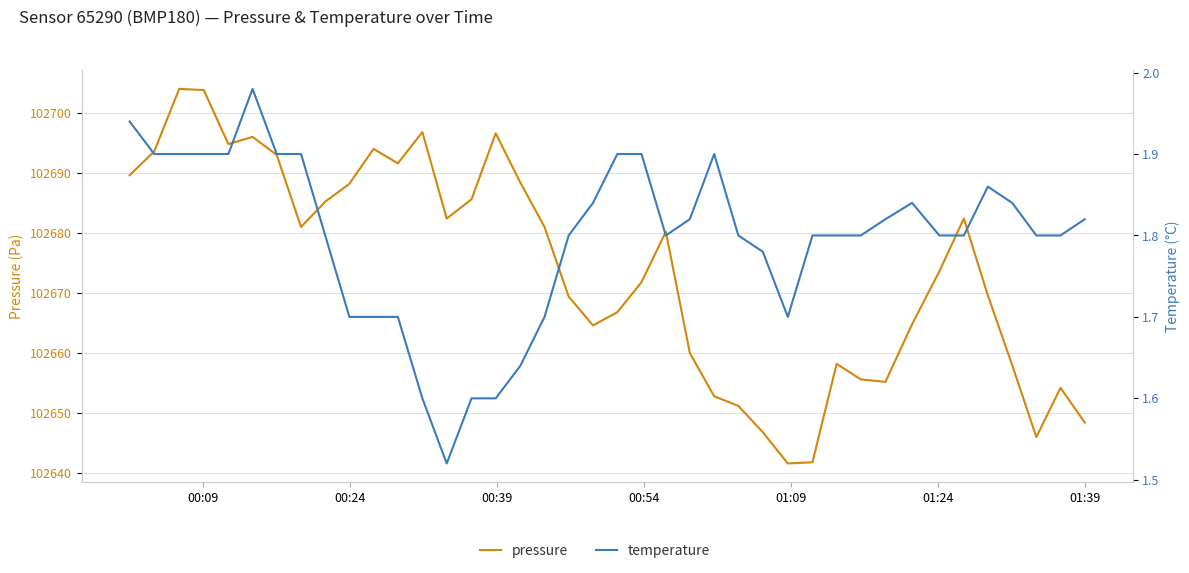

How many data points in pressure are less than 102680?

20